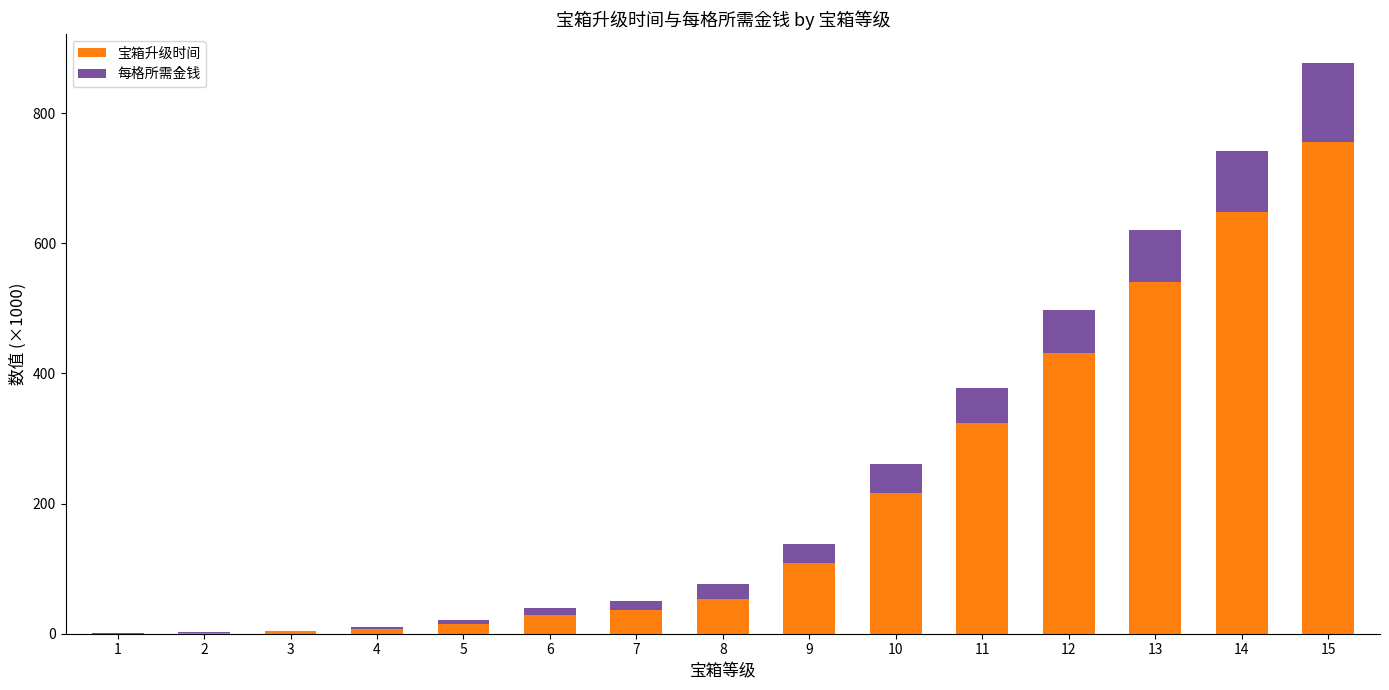

What is the highest value of the 宝箱升级时间 series?

756.0